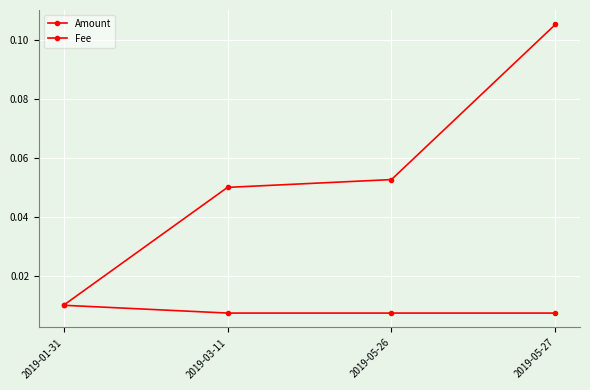

Is it true that Amount equals 0.1 at 2019-03-11?

True